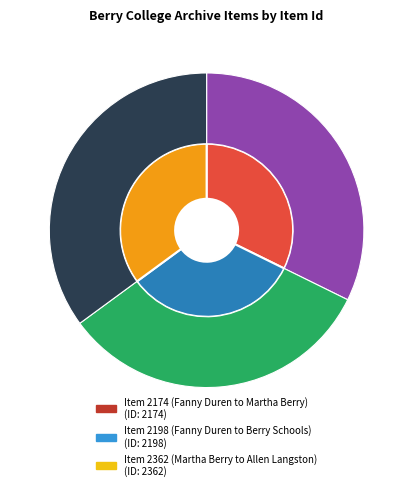

Rank the categories by value from highest to lowest.

Item 2362 (Martha Berry to Allen Langston), Item 2198 (Fanny Duren to Berry Schools), Item 2174 (Fanny Duren to Martha Berry)